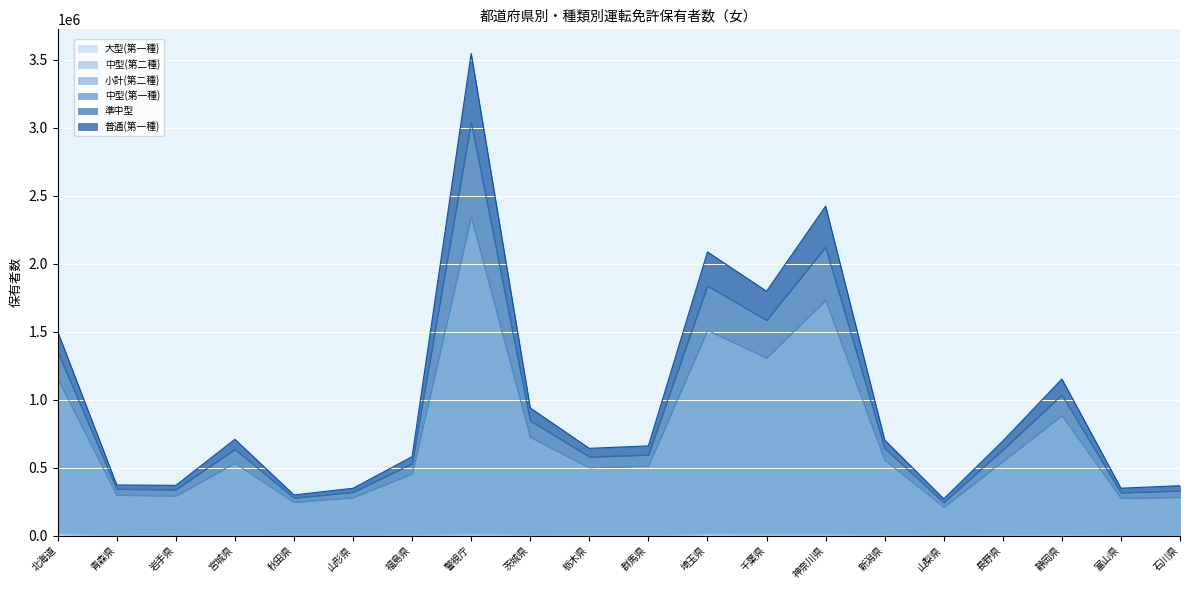

Which has a higher value, 宮城県 or 群馬県?

宮城県